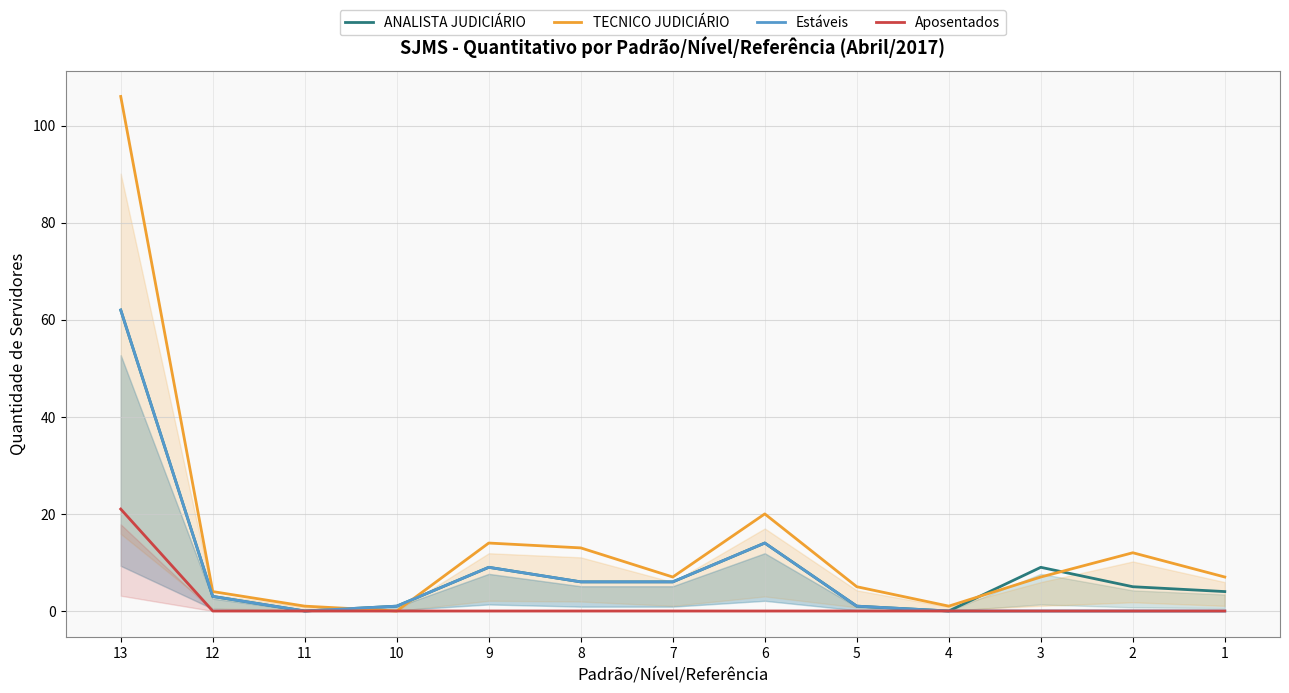

What is the difference between the maximum and minimum values in the TECNICO JUDICIÁRIO series?

106